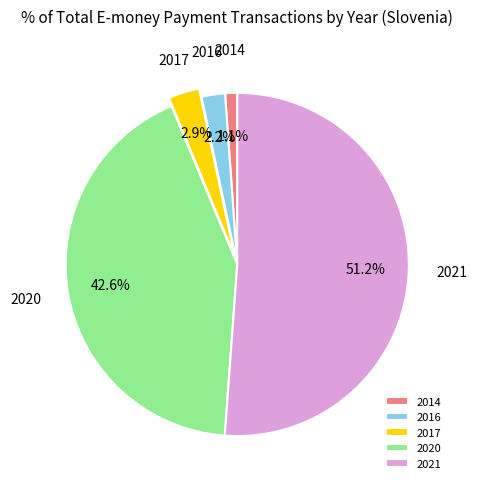

Count the number of slices in the pie.

5